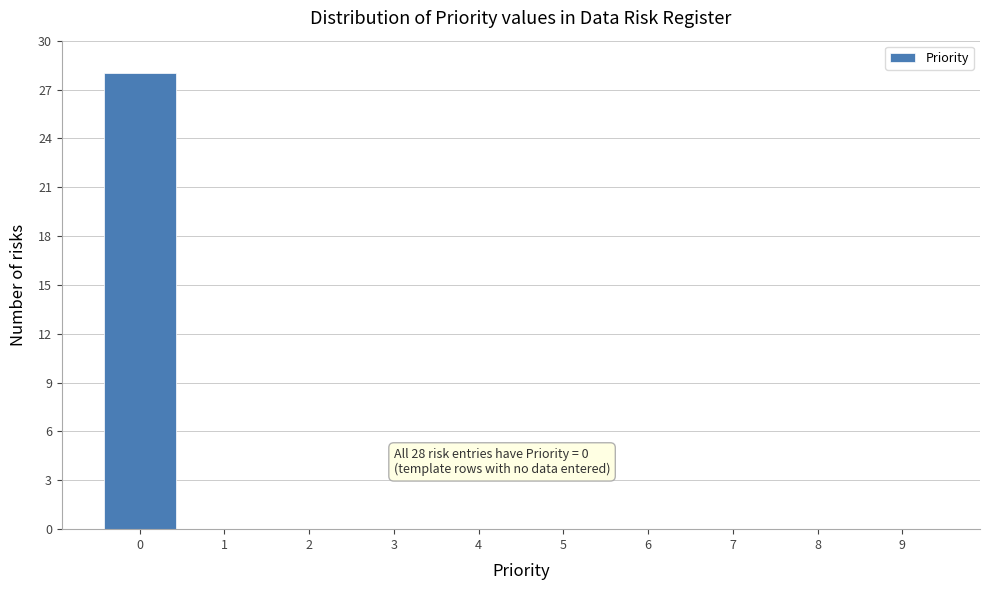

Reading left to right, transcribe all the data shown in this chart.

0=28	1=0	2=0	3=0	4=0	5=0	6=0	7=0	8=0	9=0